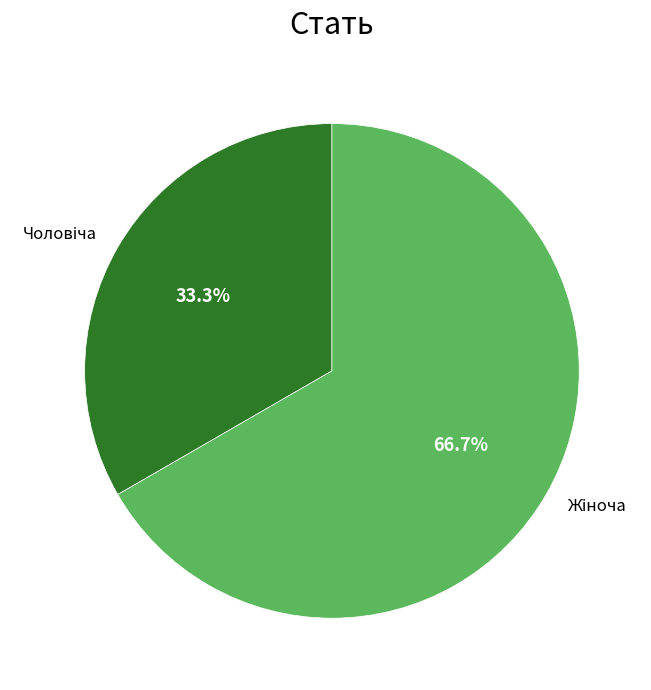

Does any single category account for the majority?

Yes